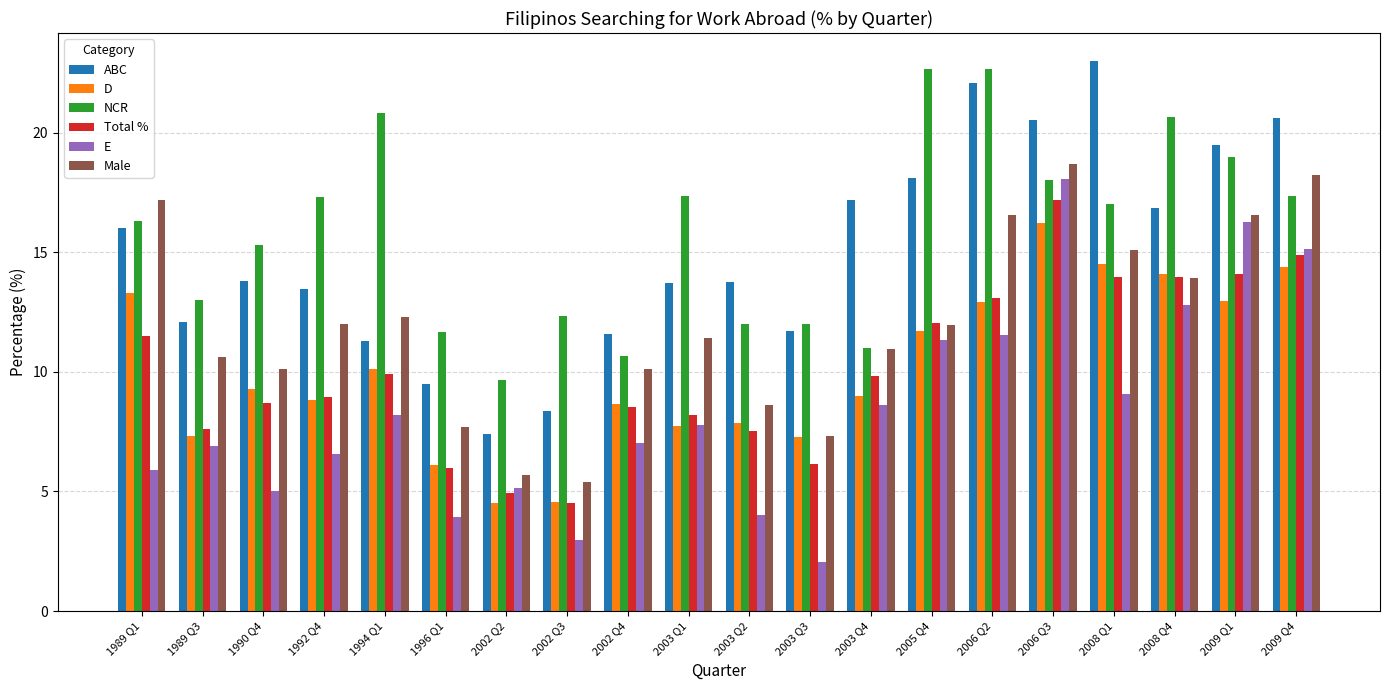

How many distinct data groups are displayed?

6